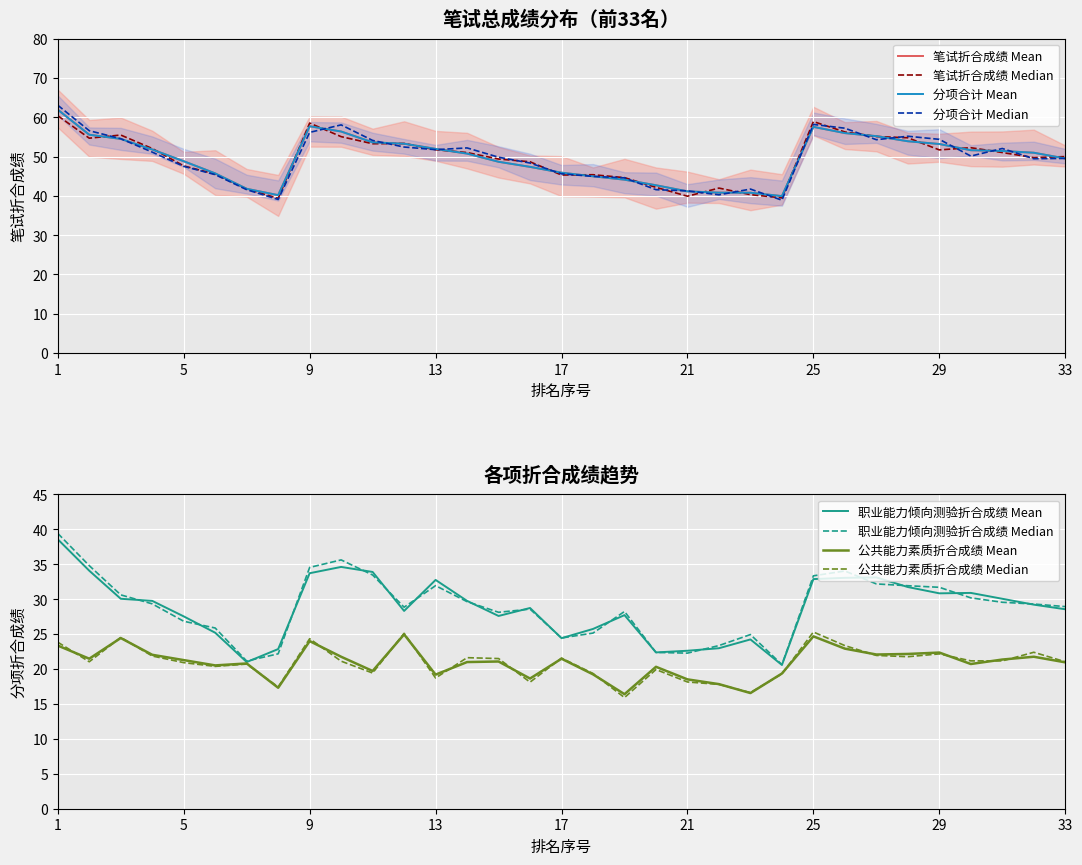

Reading right to left, what are all the values shown in this chart?

职业能力倾向测验折合成绩: 28.6	29.2	30.1	30.9	30.8	31.7	33.1	33.1	32.9	20.6	24.2	23.0	22.6	22.4	27.7	25.7	24.4	28.7	27.6	29.8	32.8	28.3	33.9	34.6	33.7	22.9	21.0	25.2	27.5	29.8	30.1	34.1	38.6
公共能力素质折合成绩: 21.0	21.8	21.4	20.7	22.4	22.2	22.1	22.9	24.7	19.4	16.6	17.8	18.5	20.3	16.4	19.2	21.5	18.6	21.1	21.0	19.2	25.0	19.7	21.8	24.0	17.3	20.8	20.5	21.3	22.0	24.4	21.5	23.4
笔试折合成绩: 49.5	51.0	51.4	51.6	53.2	53.9	55.2	56.0	57.6	39.9	40.8	40.8	41.1	42.7	44.1	45.0	45.9	47.4	48.7	50.8	52.0	53.3	53.6	56.4	57.7	40.2	41.8	45.7	48.8	51.8	54.5	55.6	61.9